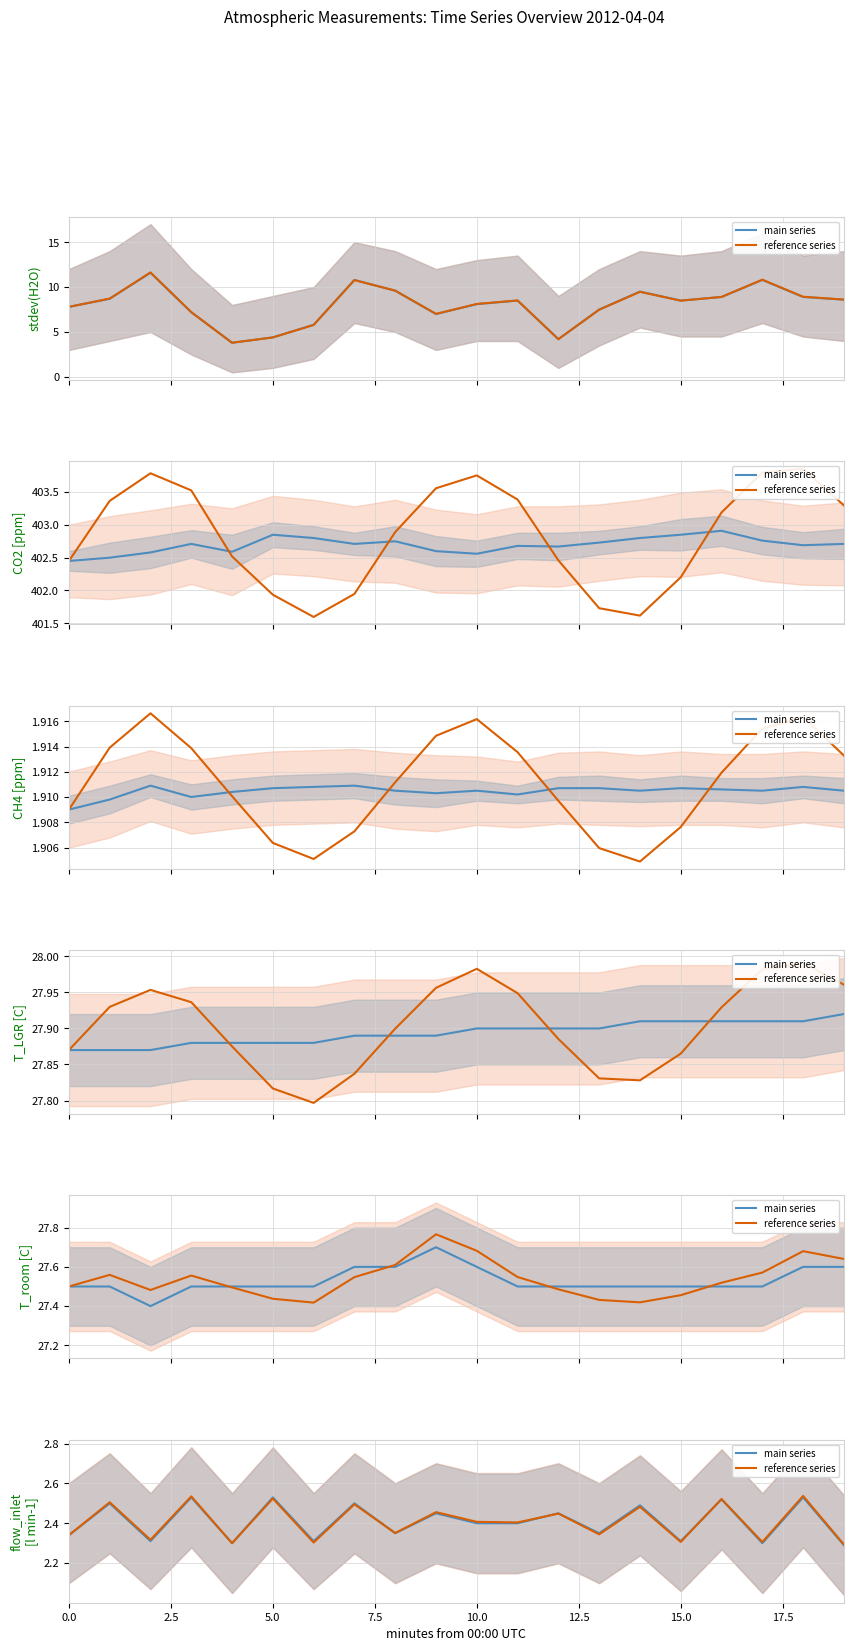

Count the number of categories in the chart.

20